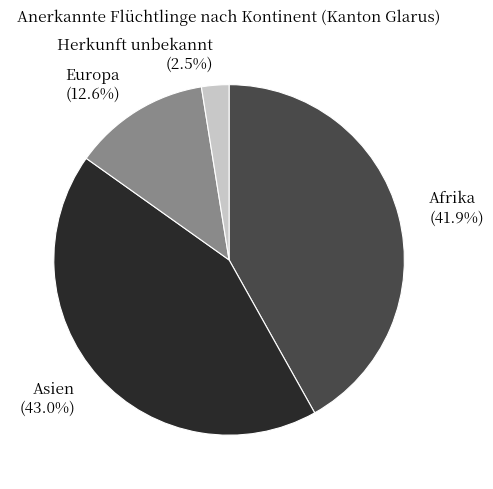

Is there a majority slice in this chart?

No